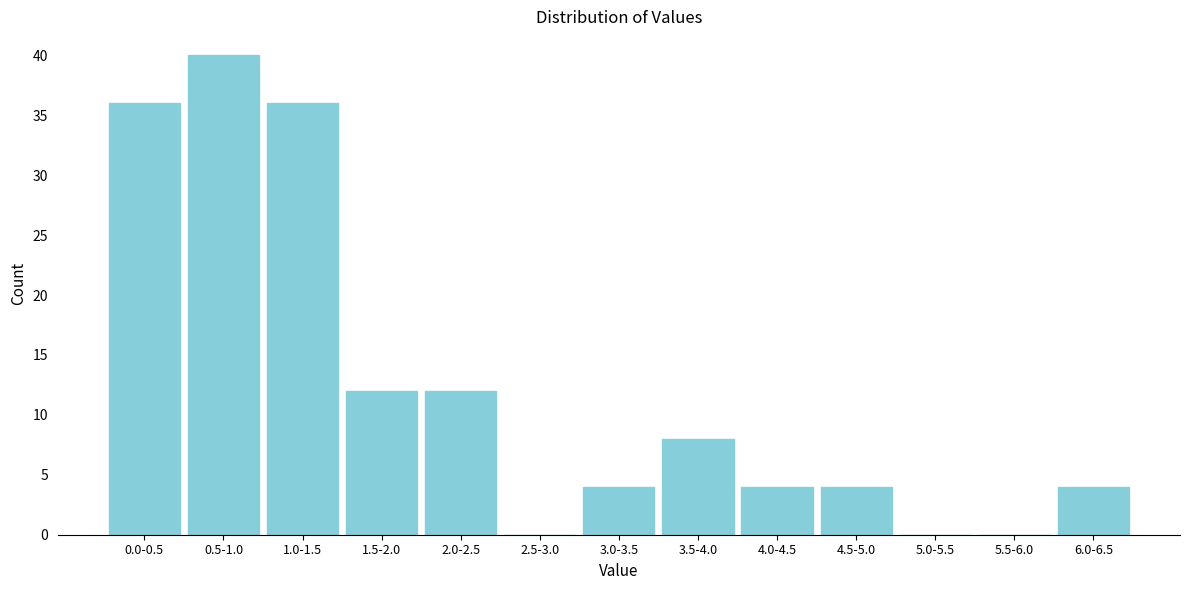

Reading left to right, transcribe all the data shown in this chart.

0.0-0.5=36	0.5-1.0=40	1.0-1.5=36	1.5-2.0=12	2.0-2.5=12	2.5-3.0=0	3.0-3.5=4	3.5-4.0=8	4.0-4.5=4	4.5-5.0=4	5.0-5.5=0	5.5-6.0=0	6.0-6.5=4